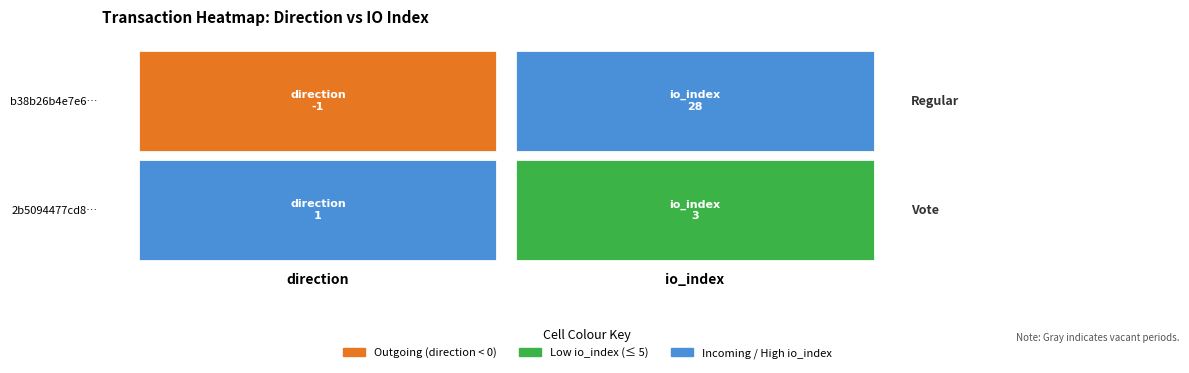

How many data points does each series have?

2